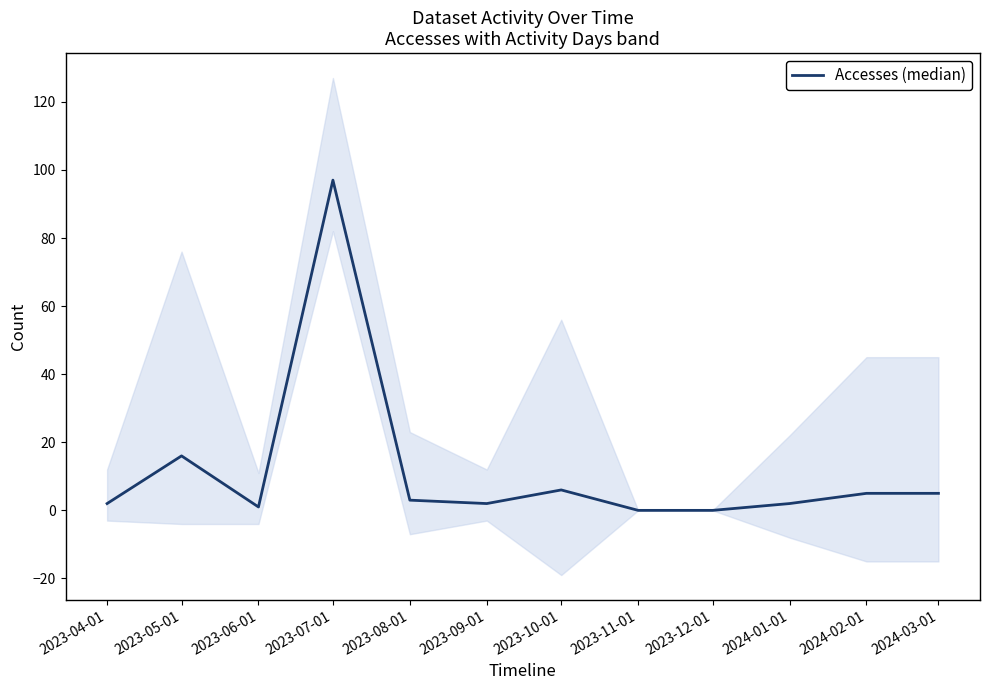

What is the greatest value displayed?

97